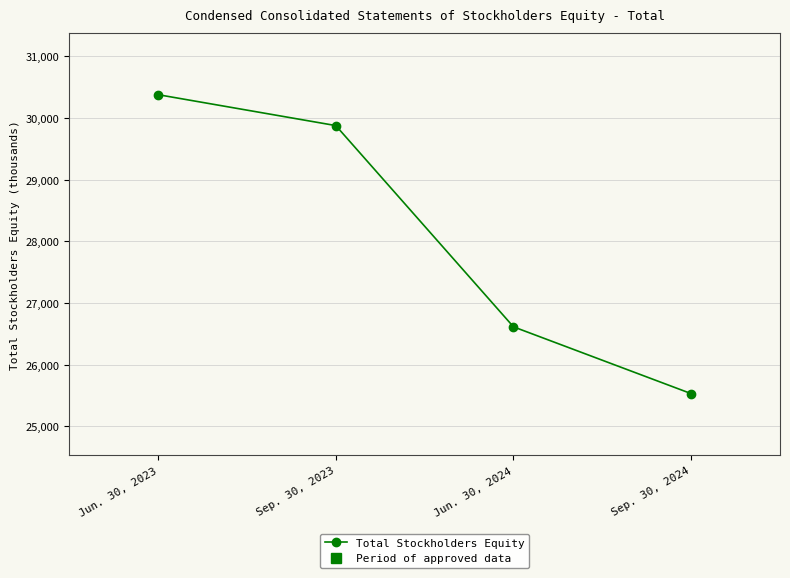

At which label does the data first exceed 29877?

Jun. 30, 2023